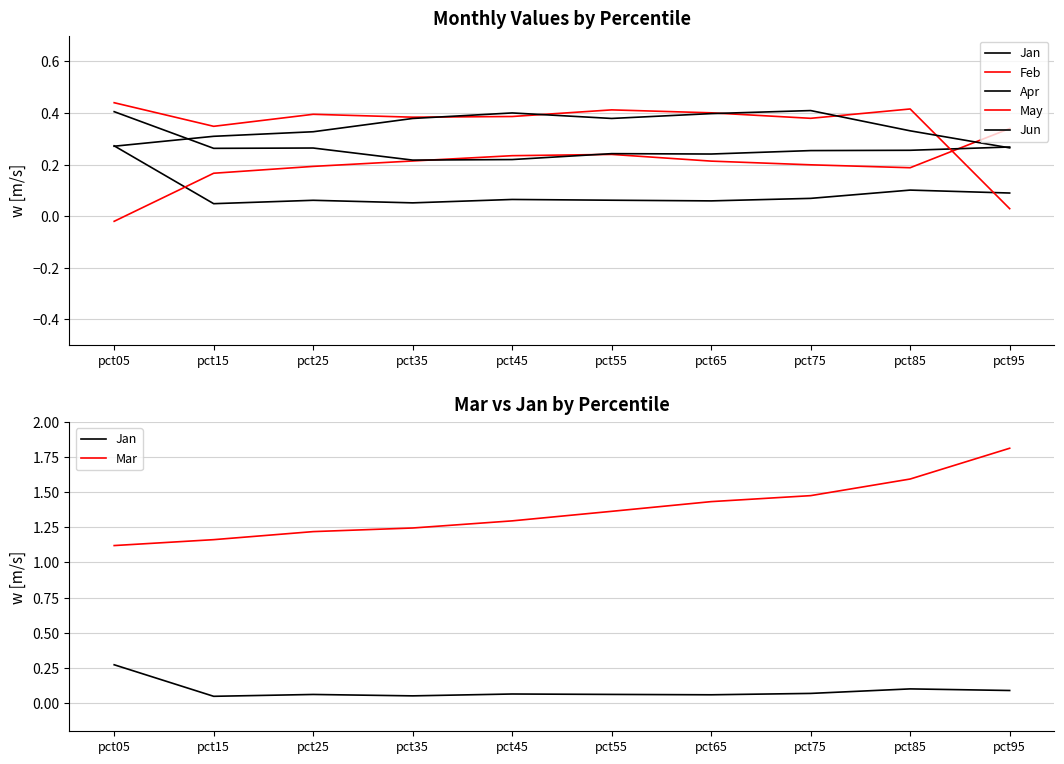

What are all the series names shown in the legend?

Jan, Feb, Apr, May, Jun, Mar